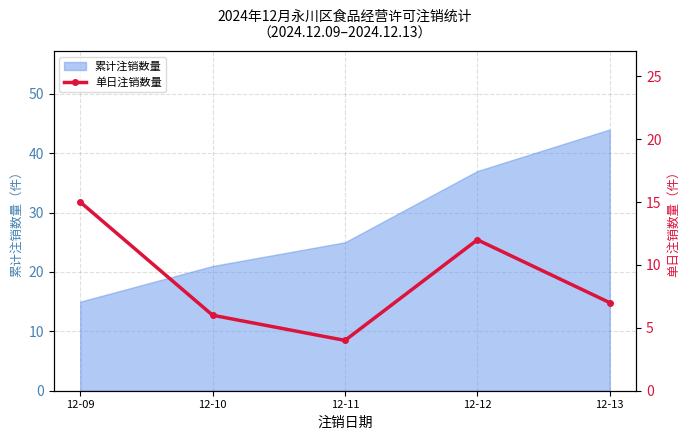

At which label does 累计注销数量 reach its minimum?

12-09